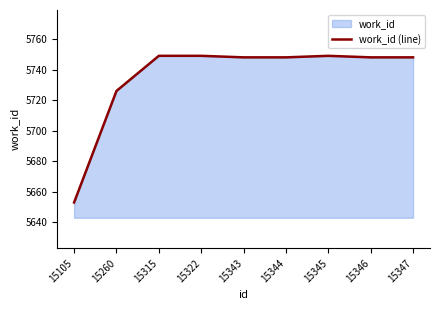

What is the sum of all values?

51618